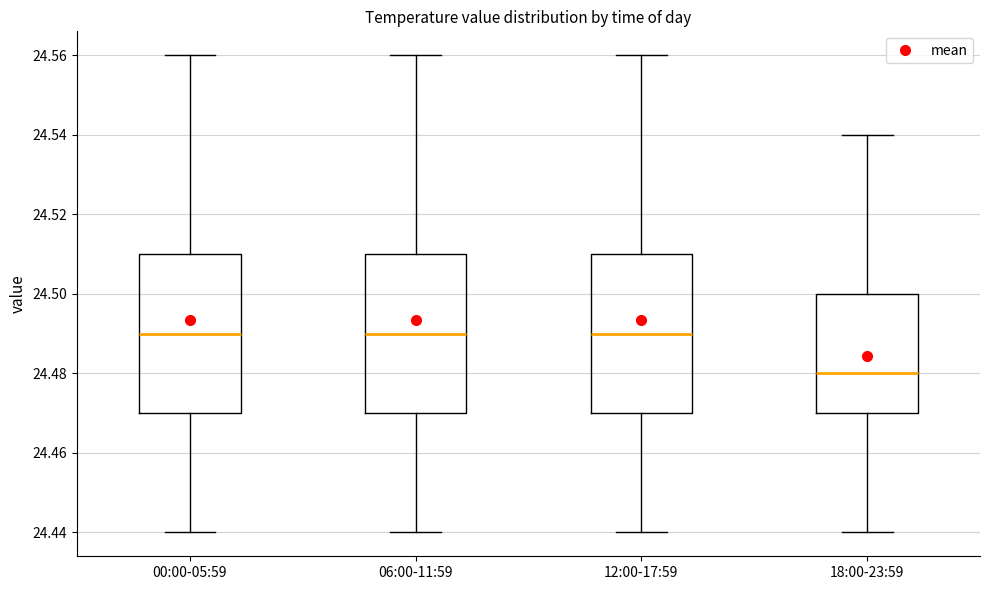

Reading left to right, transcribe this box plot: for each box, give where its median line is, the range the box spans, and where its two whiskers end, as read against the y-axis. The values are not printed on the chart, so give them approximately, as read against the axis.

00:00-05:59: median 24.49, box 24.47 to 24.51, whiskers 24.44 to 24.56
06:00-11:59: median 24.49, box 24.47 to 24.51, whiskers 24.44 to 24.56
12:00-17:59: median 24.49, box 24.47 to 24.51, whiskers 24.44 to 24.56
18:00-23:59: median 24.48, box 24.47 to 24.50, whiskers 24.44 to 24.54